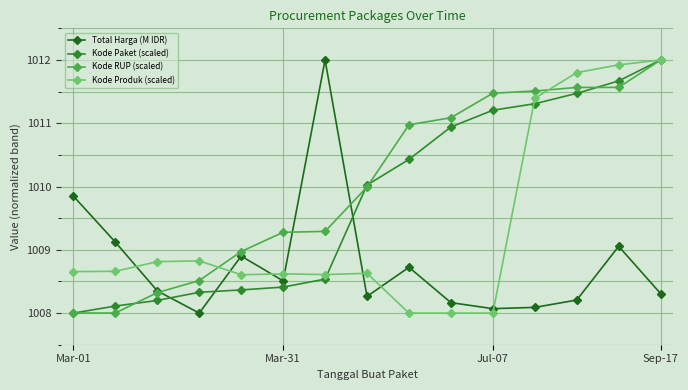

True or false: Total Harga (M IDR) has more than 0 points higher than both neighbors.

True